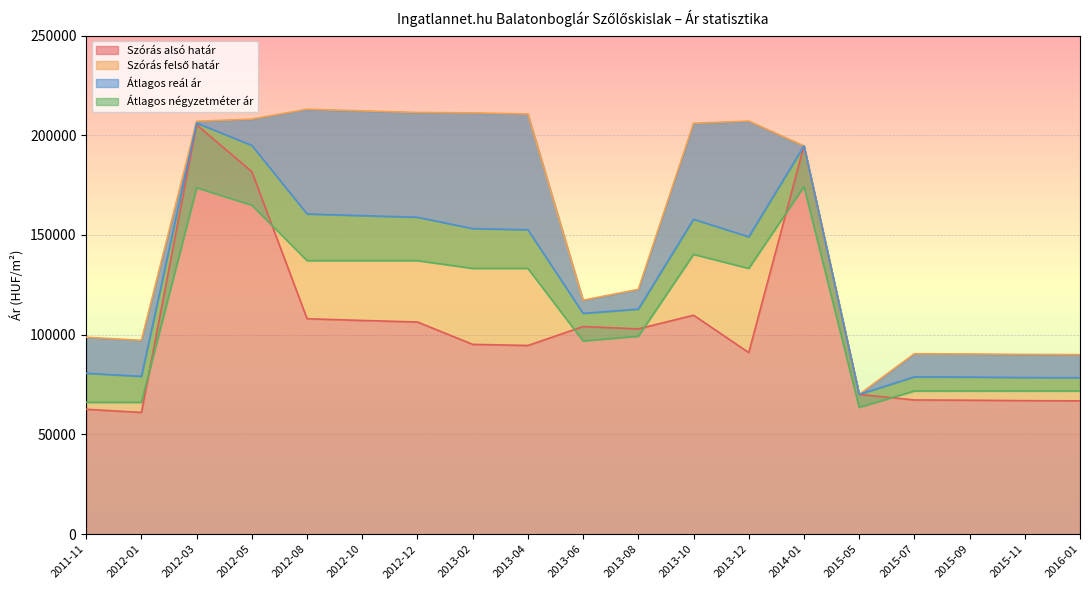

What is the sum of all Átlagos négyzetméter ár values?

2143517